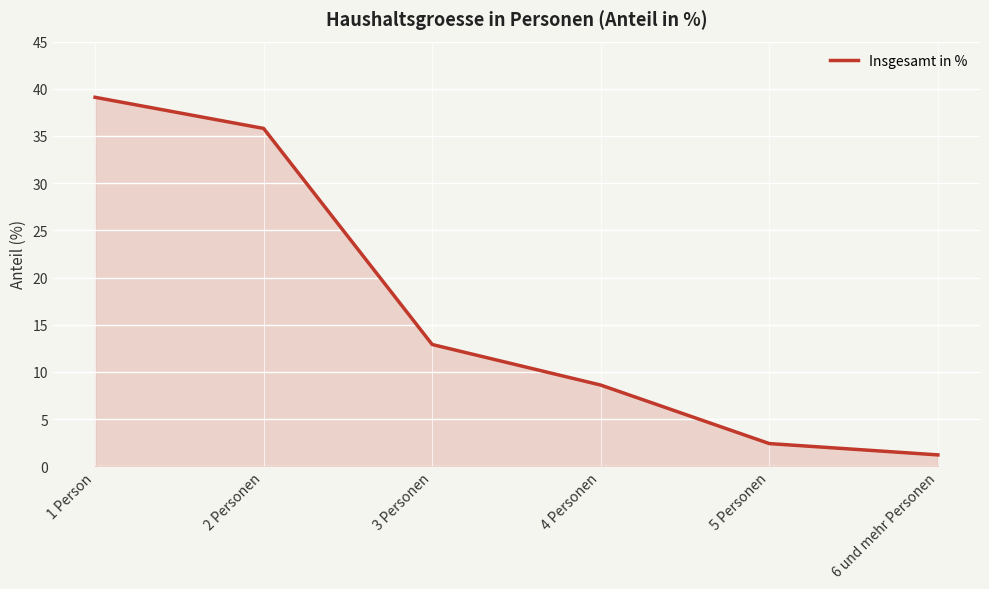

What position from the right is 2 Personen?

5